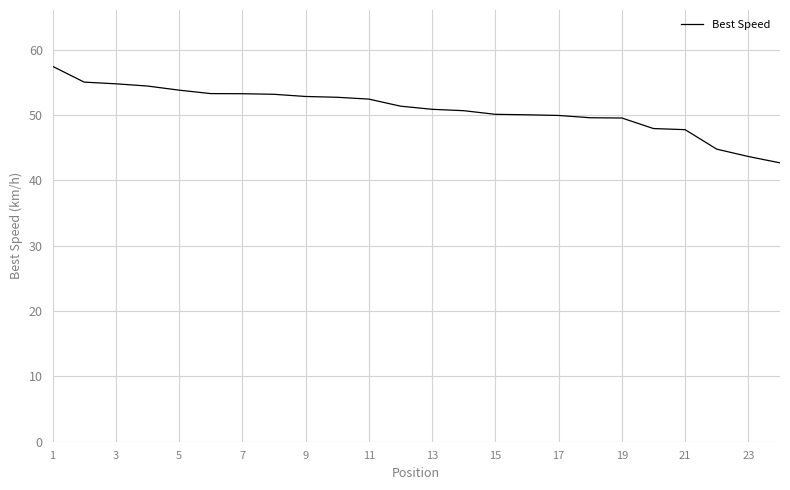

What is the greatest value displayed?

57.5